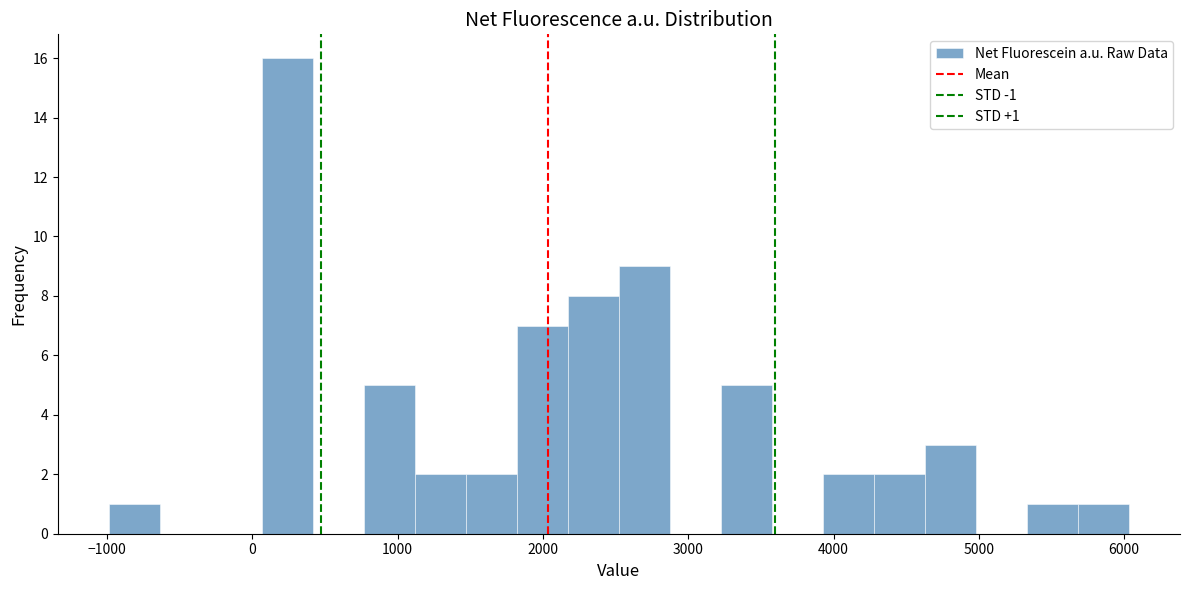

Read against the x-axis, roughly where is the centre of the tallest bar?

200